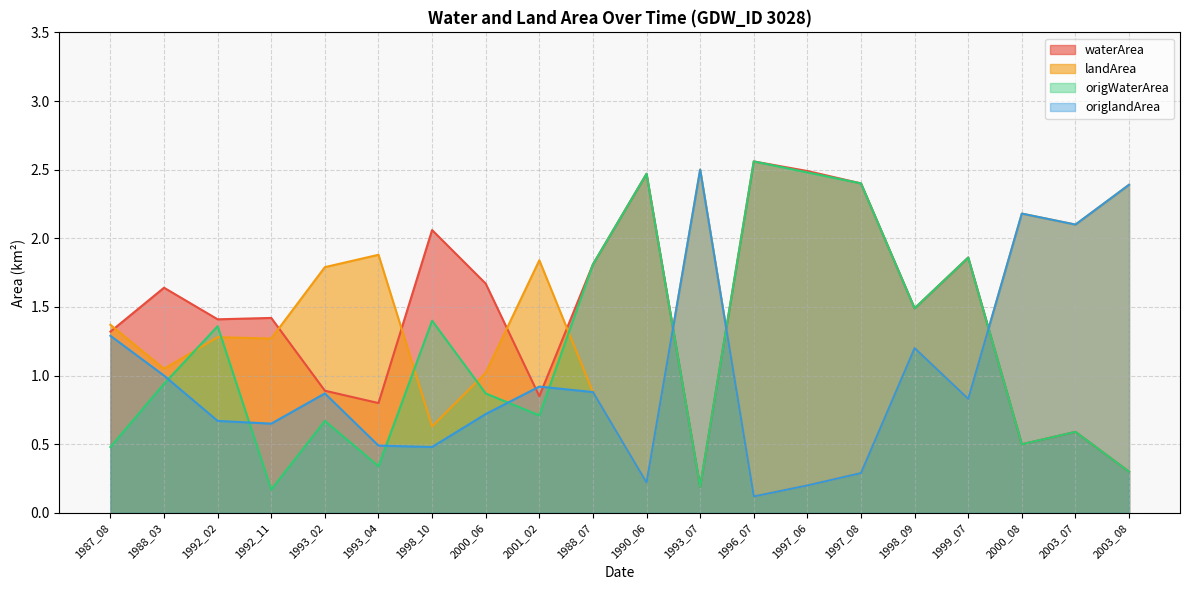

What is the sum of all waterArea values?

28.7